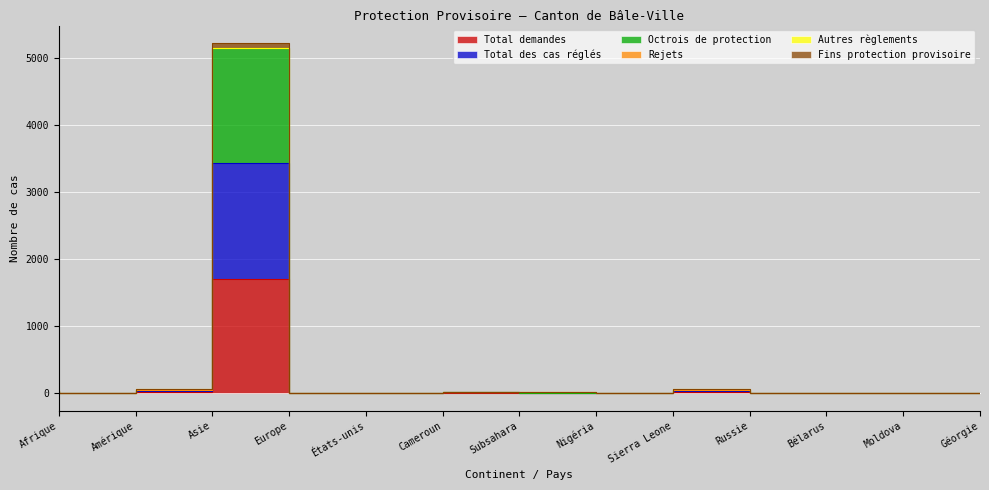

True or false: Total demandes and Octrois de protection intersect in this chart.

False